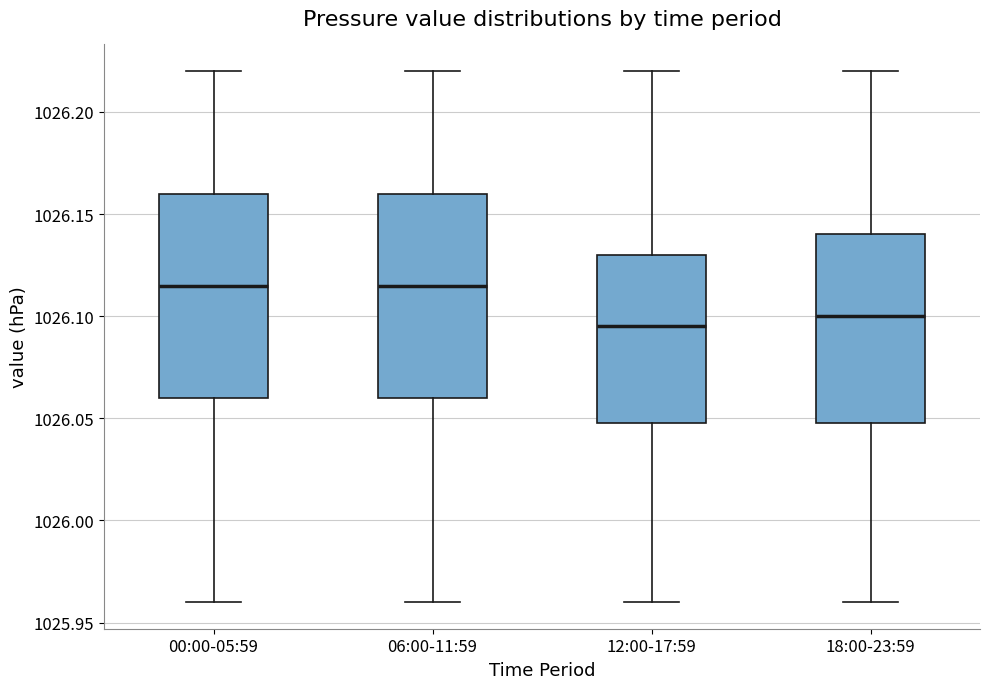

Where does the median line of the box for 18:00-23:59 sit on the y-axis? The values are not printed on the chart, so give them approximately, as read against the axis.

1026.100